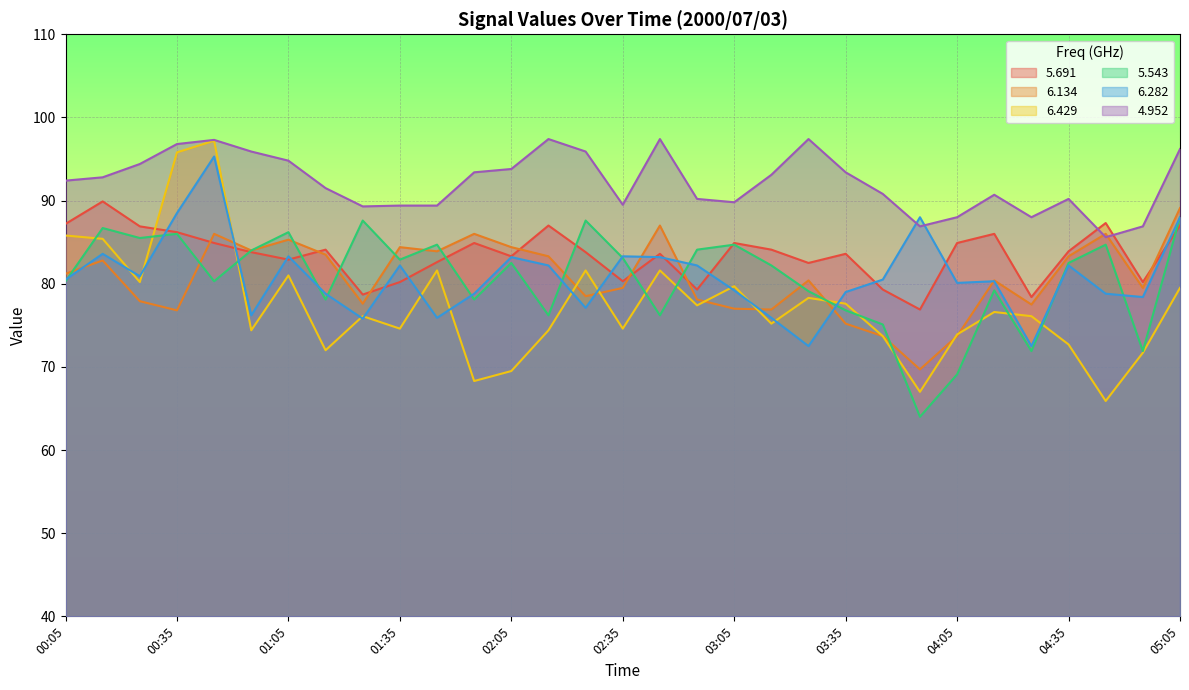

What is the difference between the highest and lowest values at 01:15?

19.5